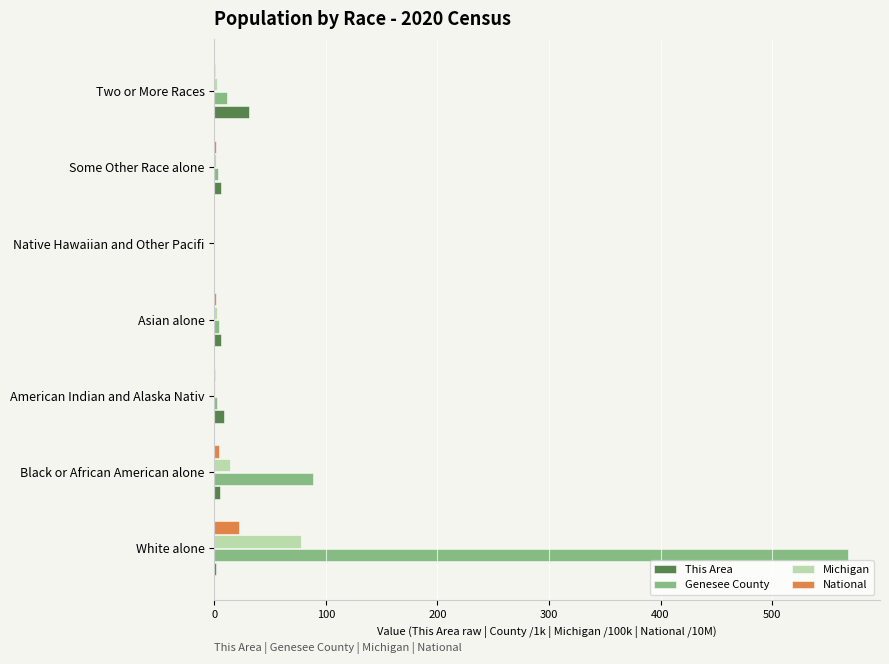

How many data points does each series have?

7